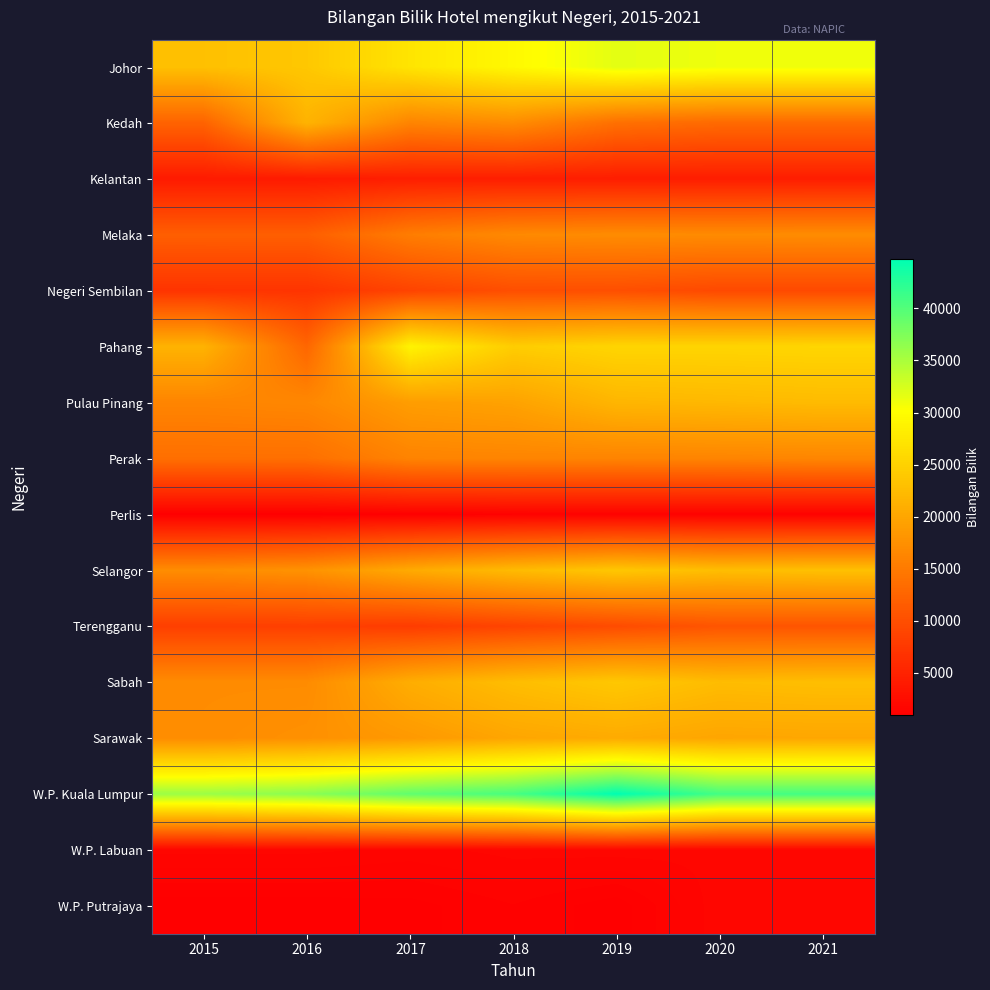

Reading left to right, extract all data points from this chart.

Johor: 2015=23035	2016=23852	2017=27226	2018=29492	2019=31736	2020=31066	2021=31066
Kedah: 2015=12361	2016=21532	2017=16183	2018=17036	2019=13851	2020=13154	2021=13154
Kelantan: 2015=4056	2016=4056	2017=4480	2018=4431	2019=4360	2020=4360	2021=4360
Melaka: 2015=11853	2016=11853	2017=15355	2018=16751	2019=17031	2020=16929	2021=17031
Negeri Sembilan: 2015=6956	2016=6987	2017=8742	2018=9994	2019=10029	2020=9396	2021=9396
Pahang: 2015=21470	2016=12718	2017=28834	2018=24457	2019=25376	2020=25375	2021=25527
Pulau Pinang: 2015=16239	2016=16525	2017=18999	2018=19581	2019=21815	2020=22088	2021=22406
Perak: 2015=13733	2016=13795	2017=16071	2018=16212	2019=16110	2020=16198	2021=16338
Perlis: 2015=970	2016=970	2017=1081	2018=1230	2019=1276	2020=1245	2021=1245
Selangor: 2015=17119	2016=17769	2017=20477	2018=22372	2019=23762	2020=22702	2021=23002
Terengganu: 2015=8241	2016=8241	2017=7860	2018=8758	2019=9655	2020=10718	2021=10718
Sabah: 2015=17009	2016=17009	2017=20853	2018=22671	2019=23860	2020=22549	2021=22799
Sarawak: 2015=17106	2016=17537	2017=18518	2018=19997	2019=20552	2020=19954	2021=20114
W.P. Kuala Lumpur: 2015=35856	2016=36850	2017=39230	2018=40676	2019=44784	2020=40897	2021=40897
W.P. Labuan: 2015=1702	2016=1702	2017=1587	2018=1722	2019=1749	2020=1697	2021=1697
W.P. Putrajaya: 2015=1041	2016=1041	2017=1068	2018=1302	2019=1026	2020=1769	2021=1769